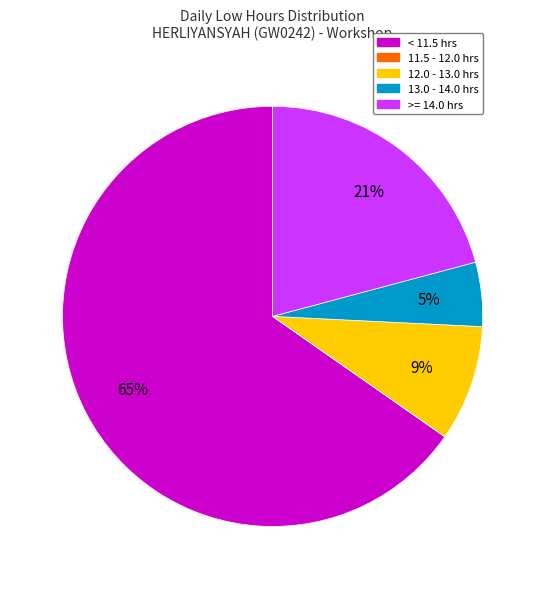

To the nearest percent, what is the difference between the largest and smallest slice percentages?

65%